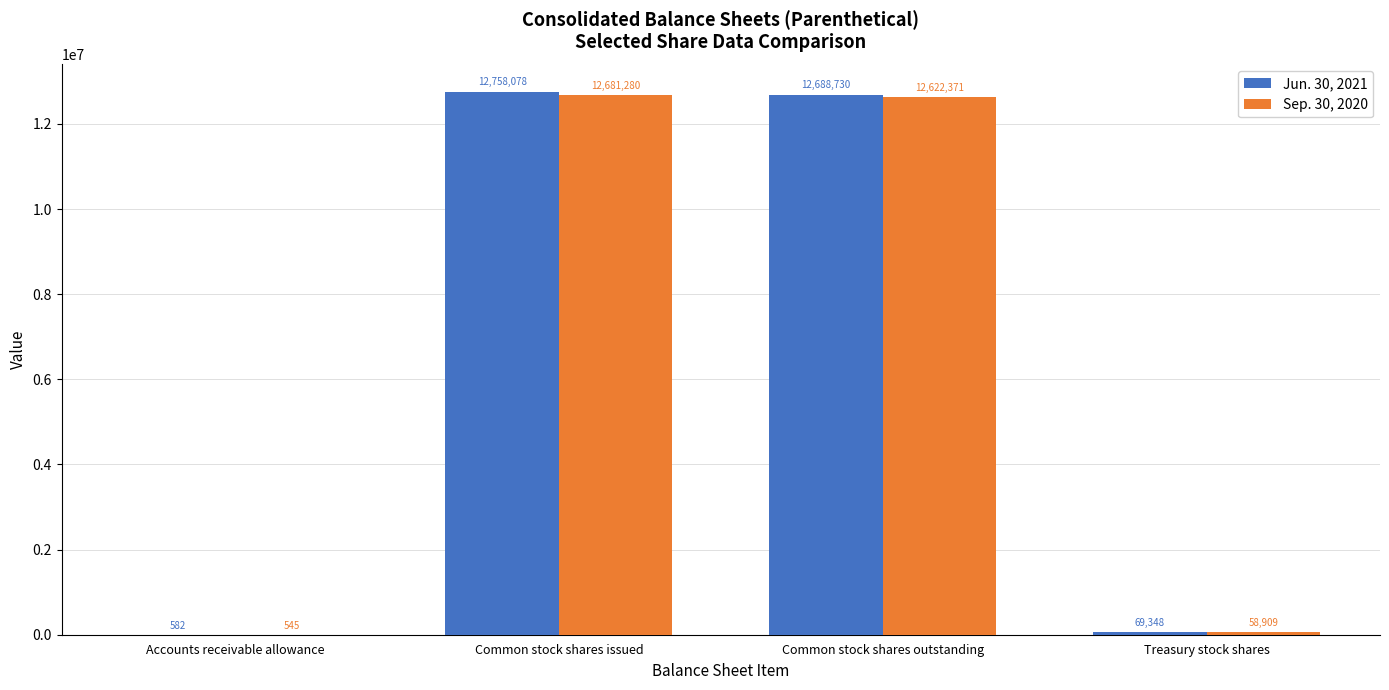

What is the maximum value shown in the chart?

12758078